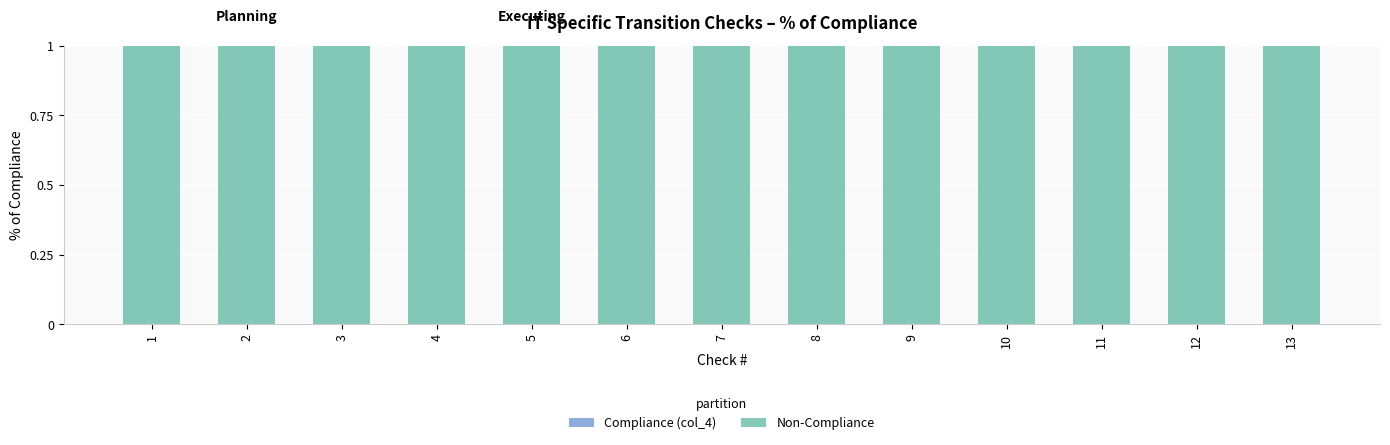

List the series in order of their peak value, highest first.

Non-Compliance, Compliance (col_4)